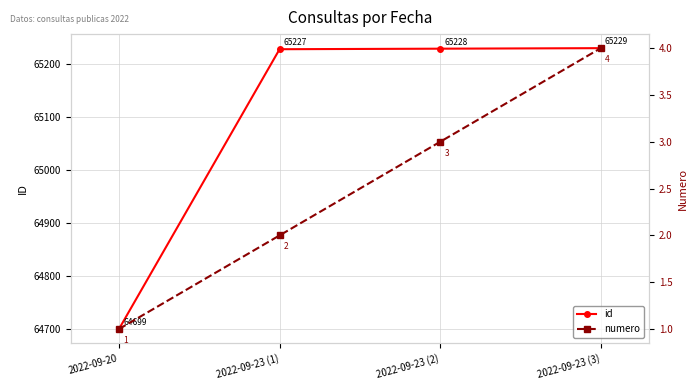

Does the chart have visible grid lines?

Yes